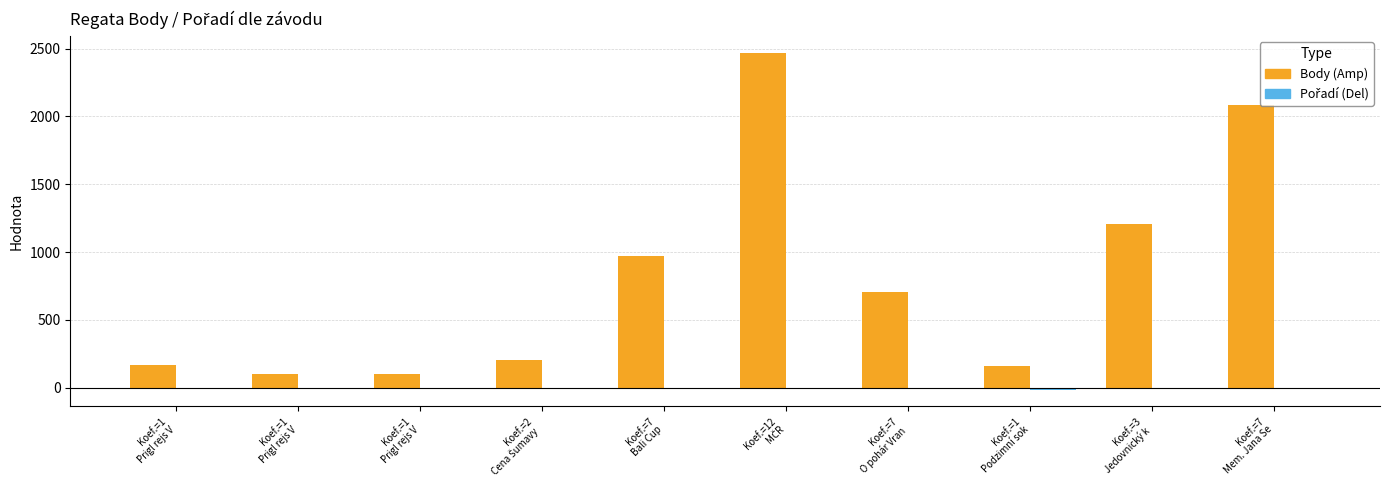

How many categories are shown in the chart?

10